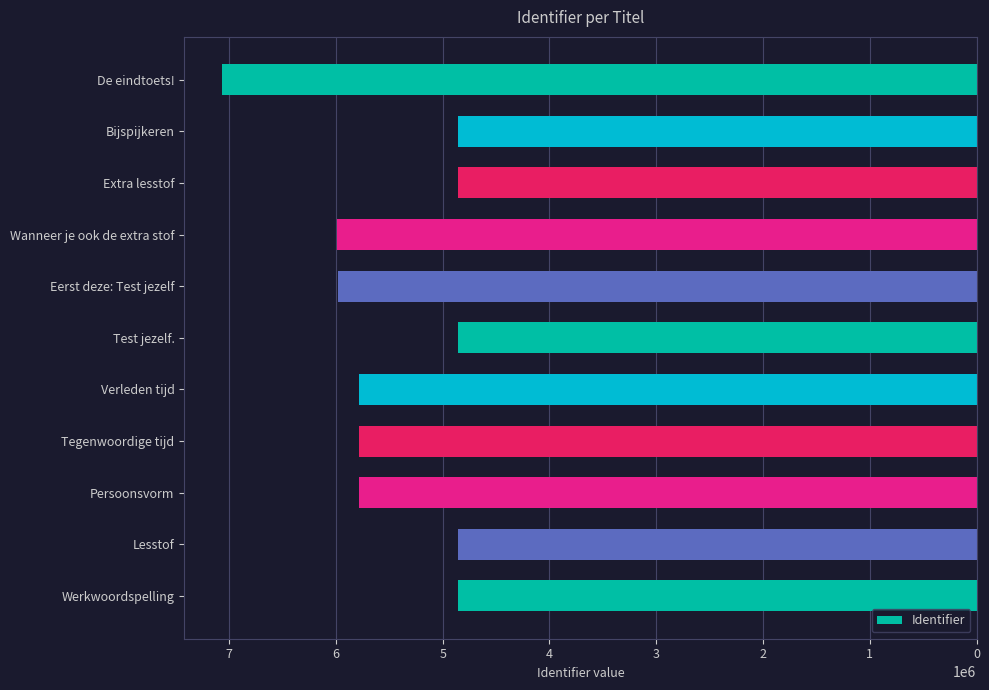

What is the difference between the second highest and second lowest values?

1131978